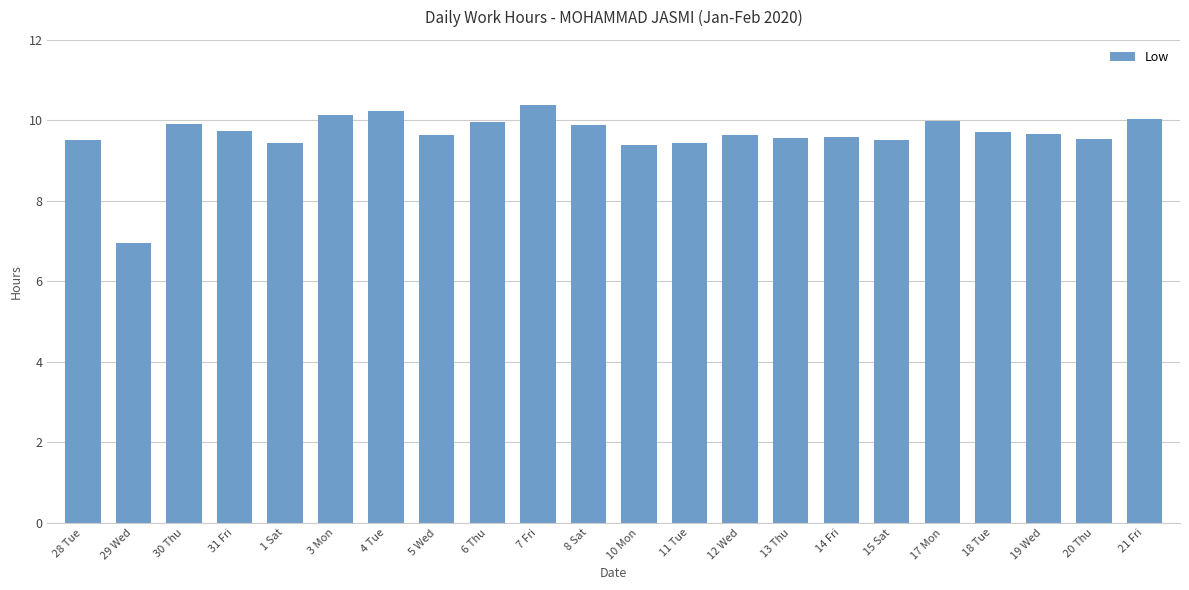

How many data points does each series have?

22